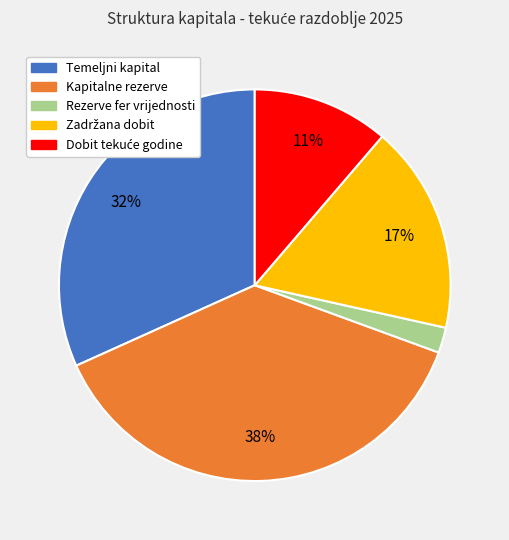

How many segments does this pie chart have?

5